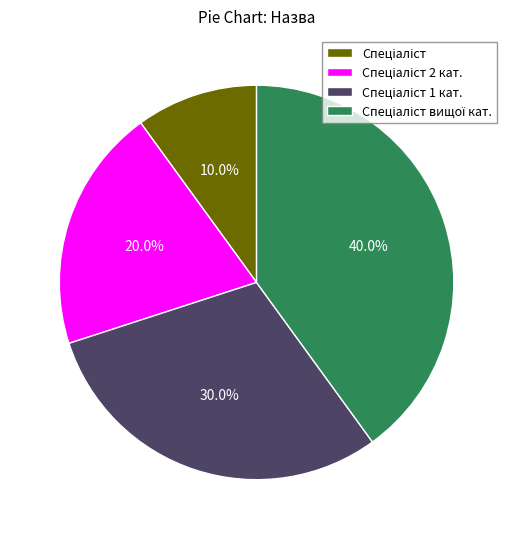

Is there any slice that represents more than half of the pie?

No